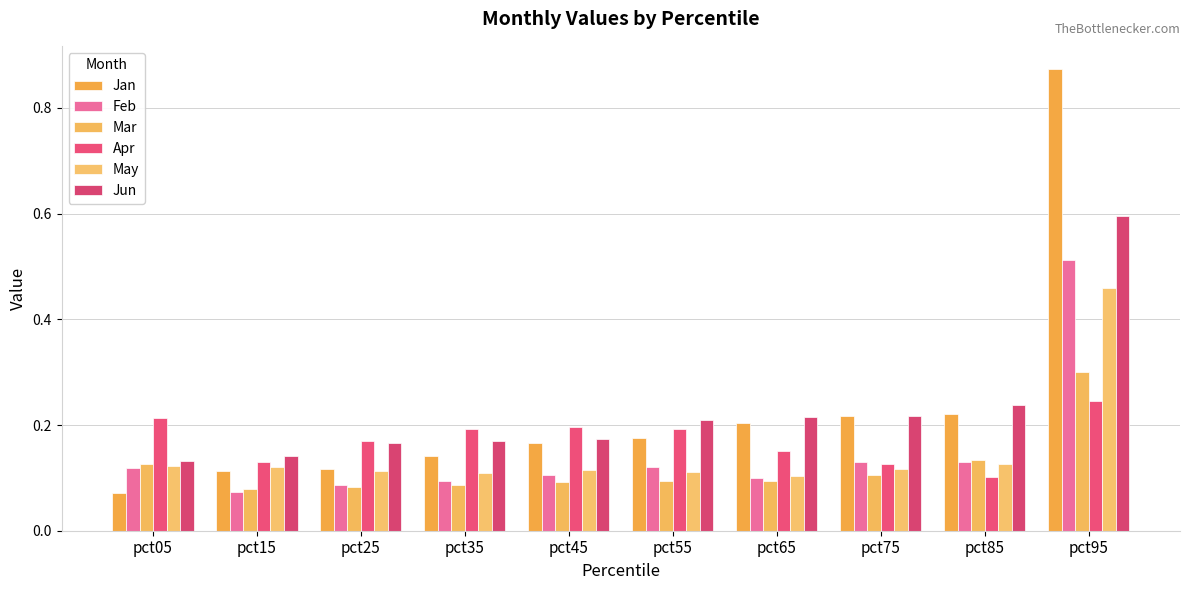

How many bars are there in each group?

6